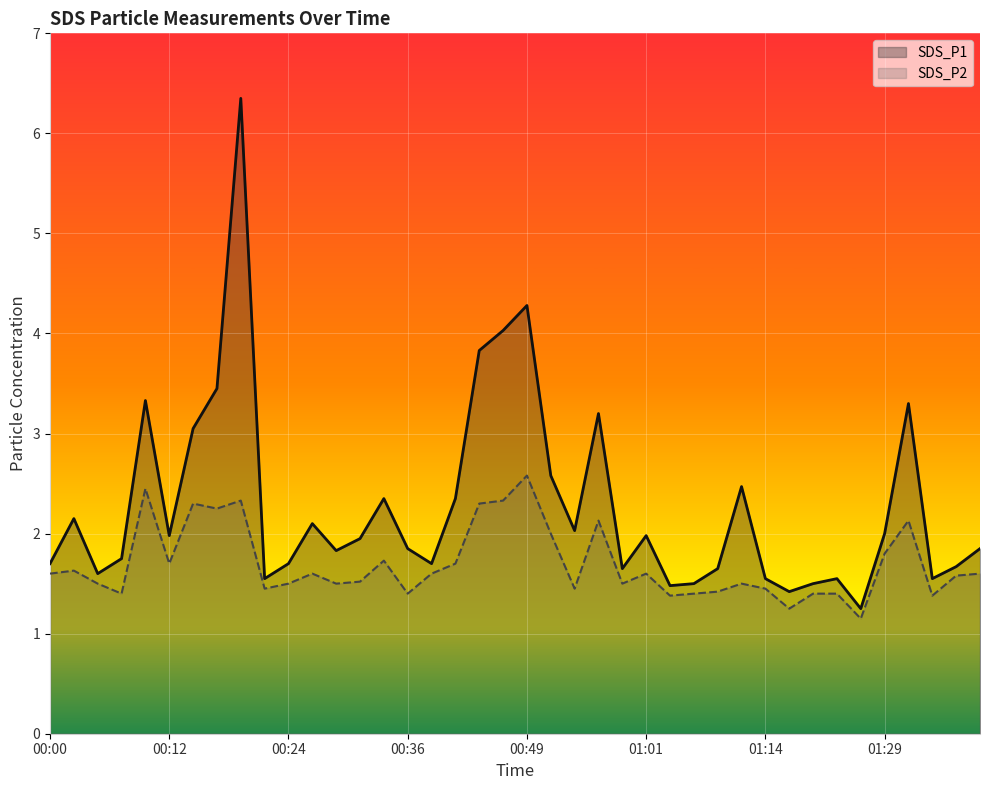

True or false: SDS_P2 has a value of 2.2 at 01:09.

False